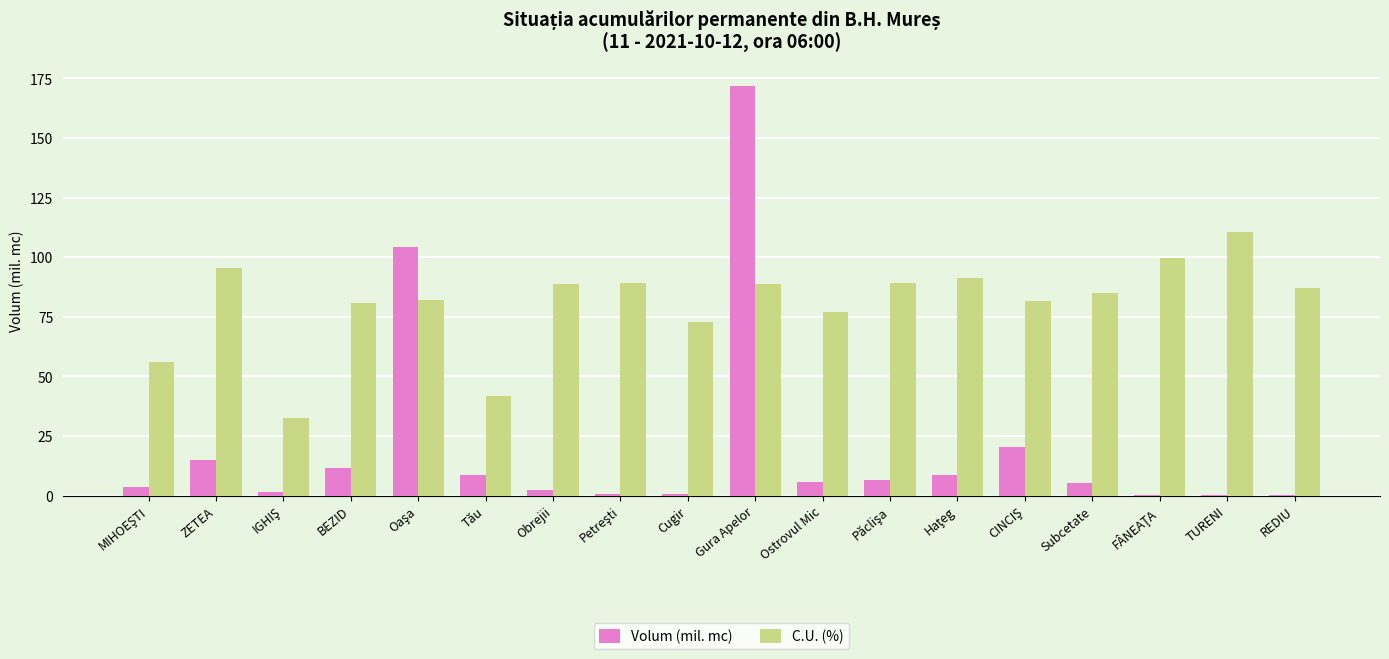

Is it true that C.U. (%) equals 42.0 at Tău?

True